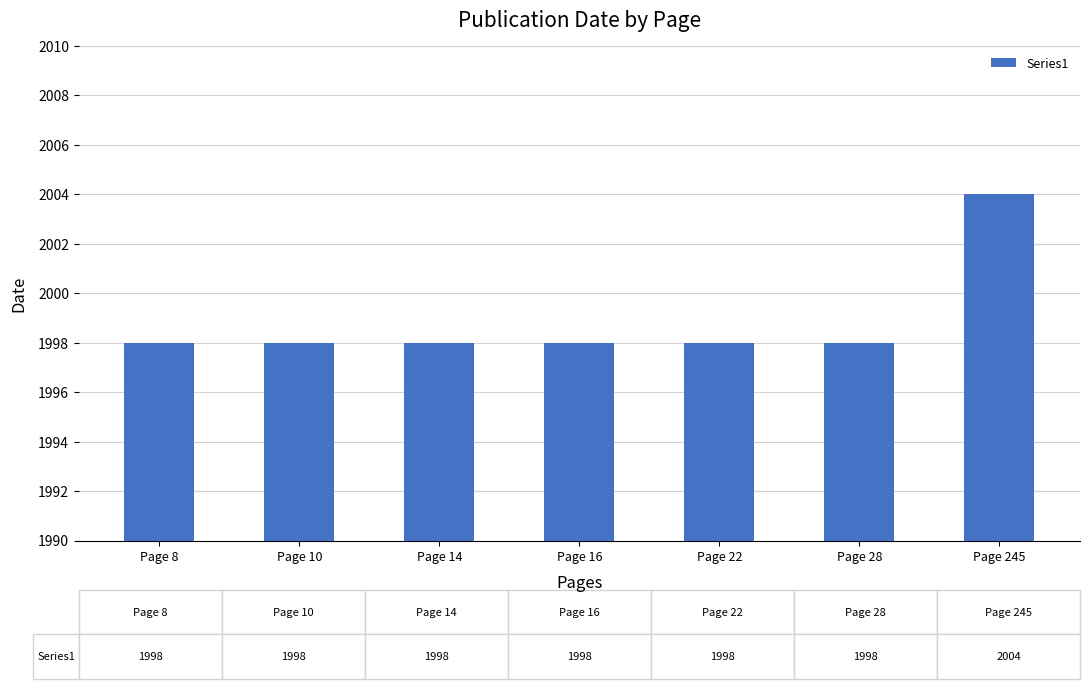

What is the difference between the maximum and second lowest values?

6